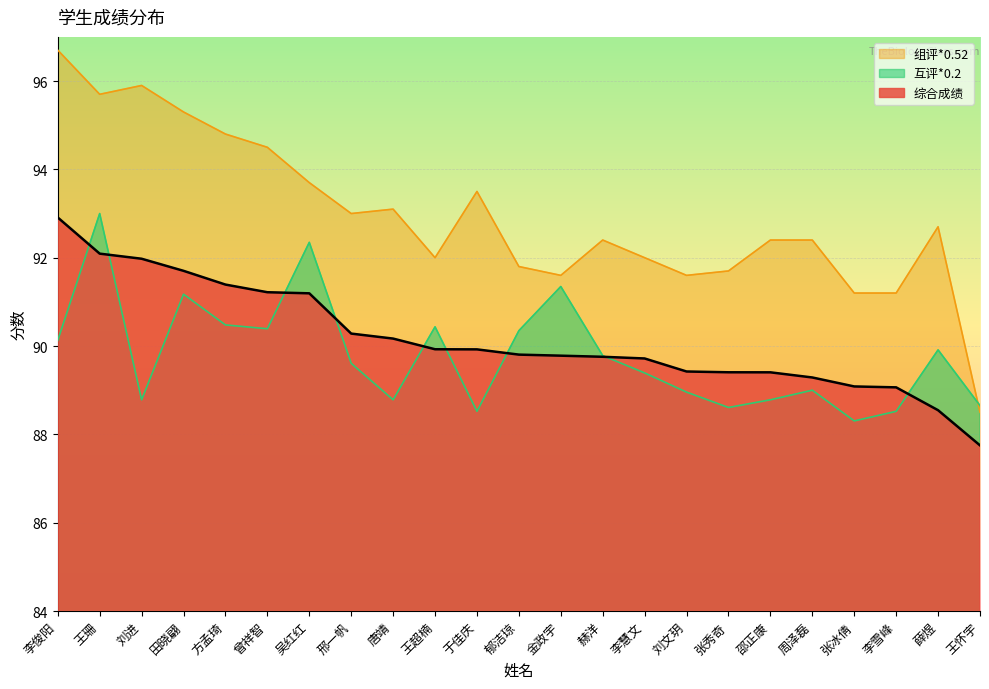

At which label does 综合成绩 reach its minimum?

王怀宇